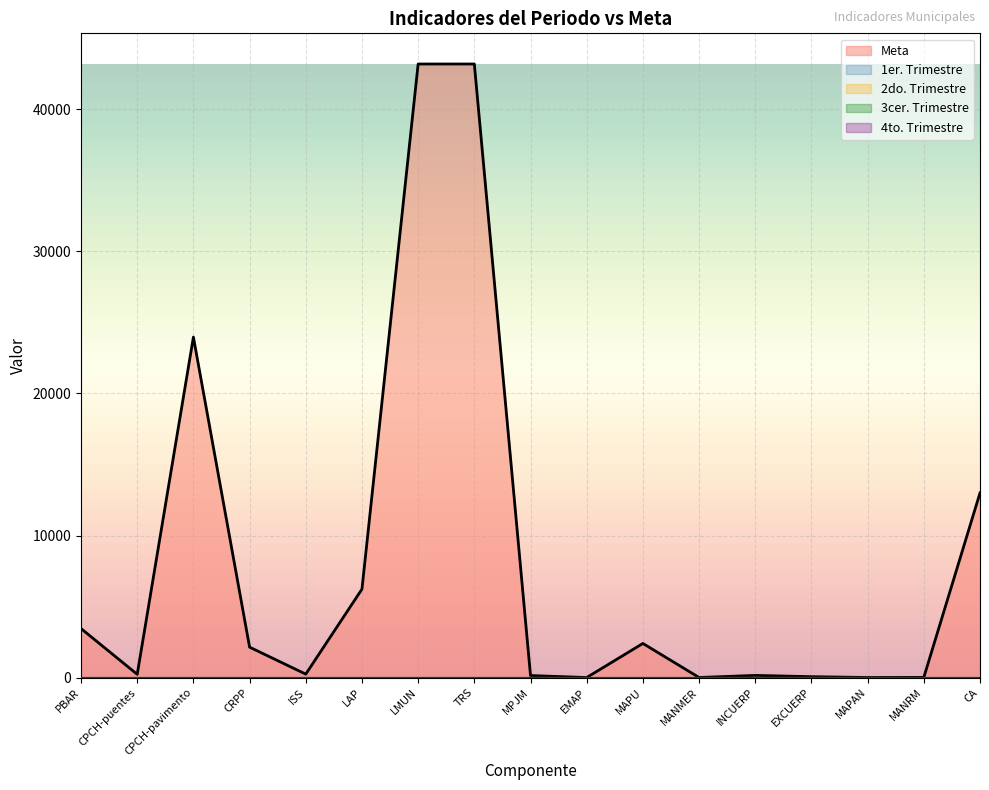

True or false: 3cer. Trimestre (line) and 1er. Trimestre (line) cross at least once.

False